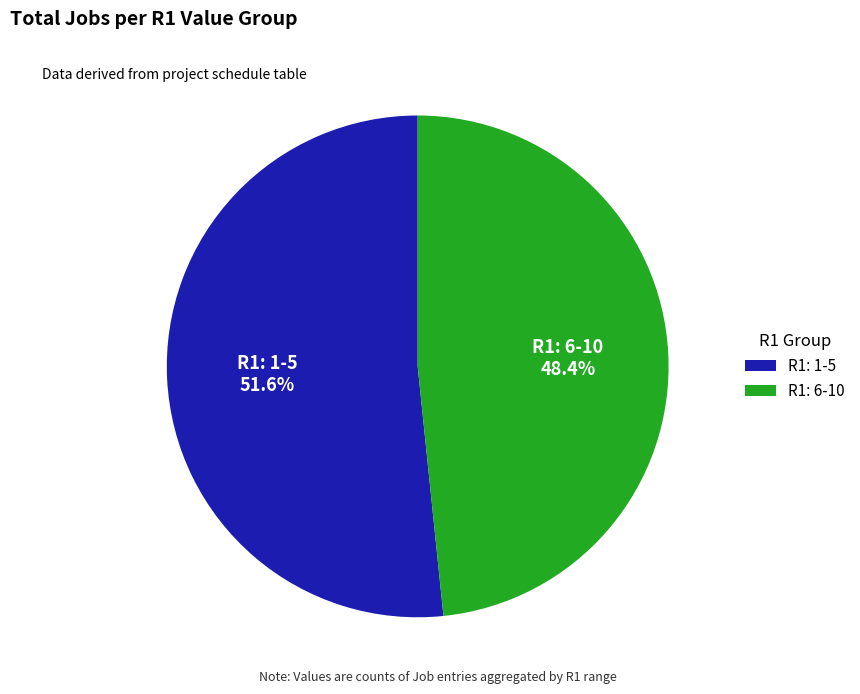

Does any single category account for the majority?

Yes